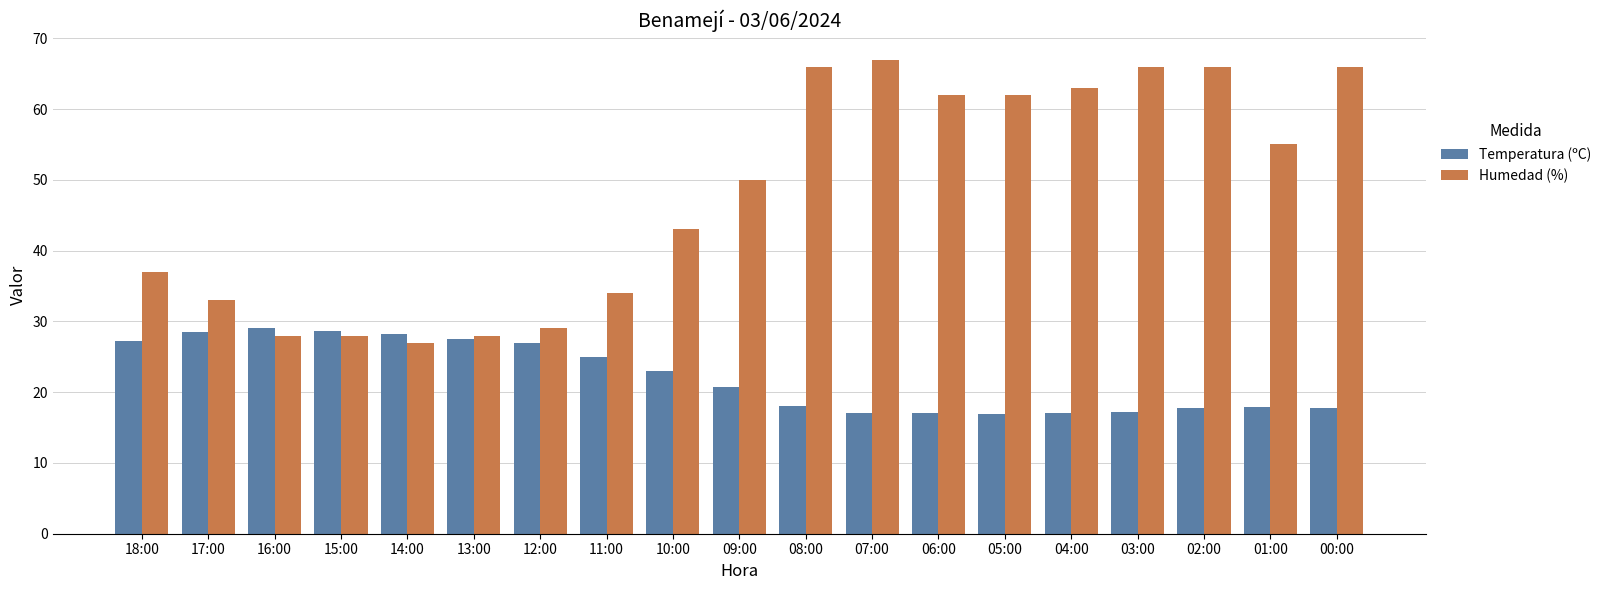

How many data points in Humedad (%) are less than 50?

9